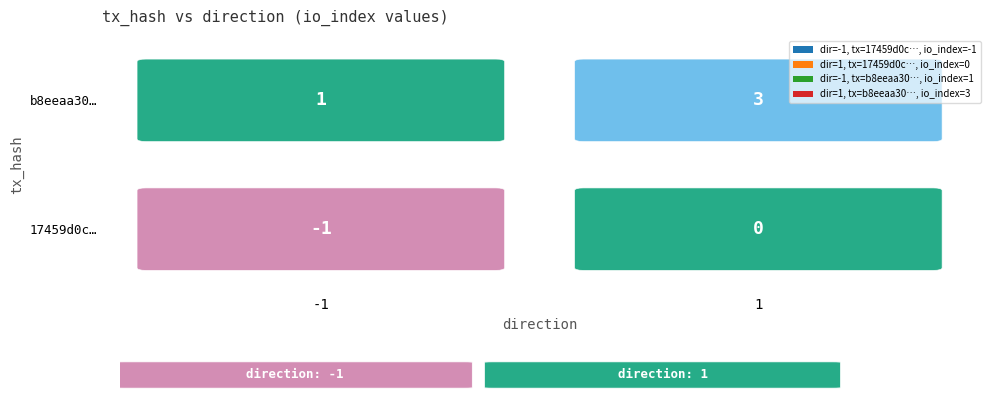

Which category has the highest value in the b8eeaa30e9d383e9a4983f9aaf09fdd3a4c05f6 series?

1